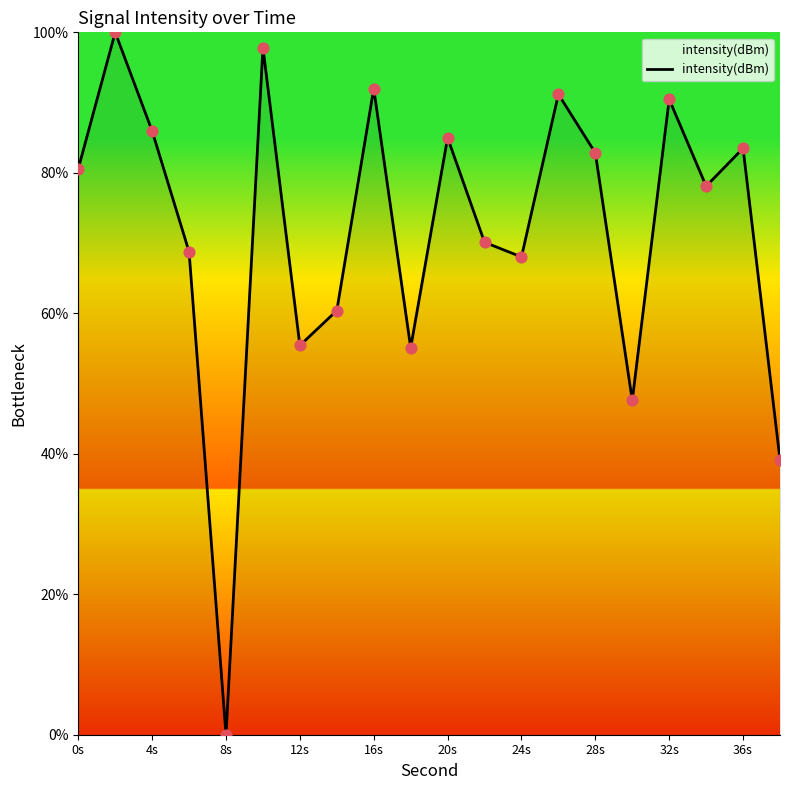

What is the greatest value displayed?

100.0